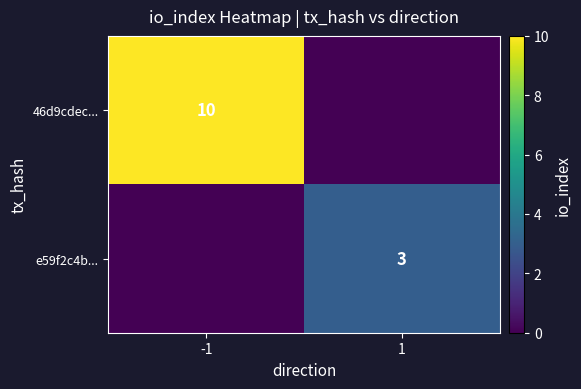

Between -1 and 1, which is larger?

-1